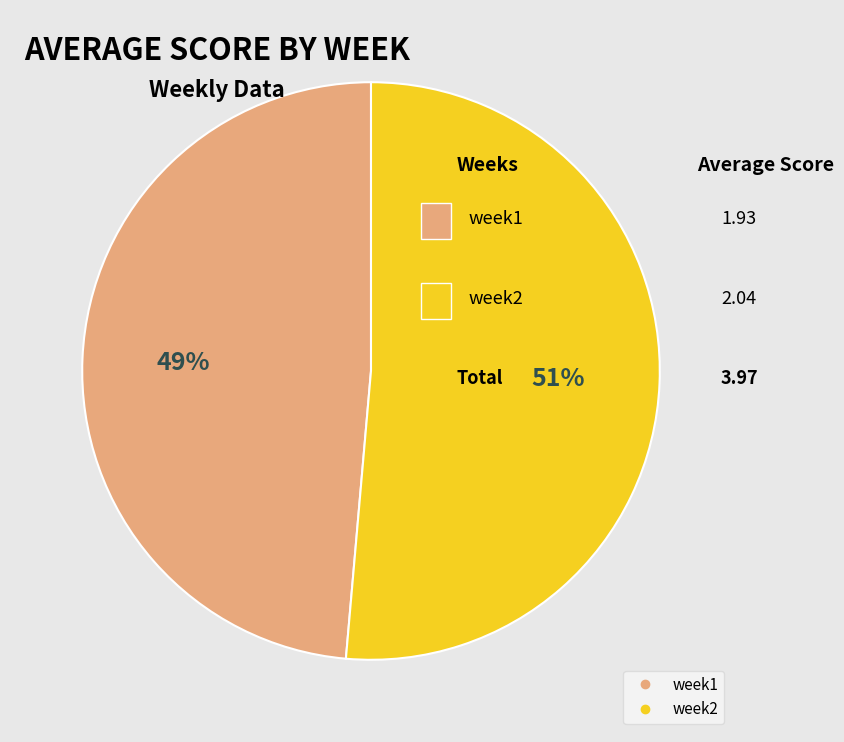

Count the number of slices in the pie.

2